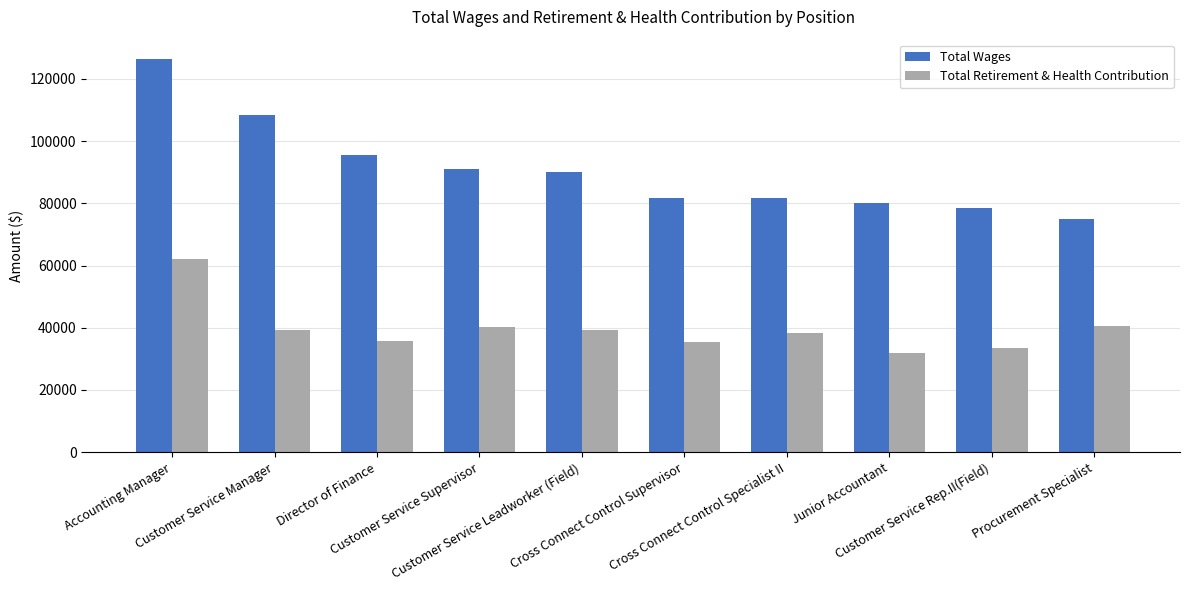

Read the Total Retirement & Health Contribution value at Director of Finance, to the nearest 10.

35700